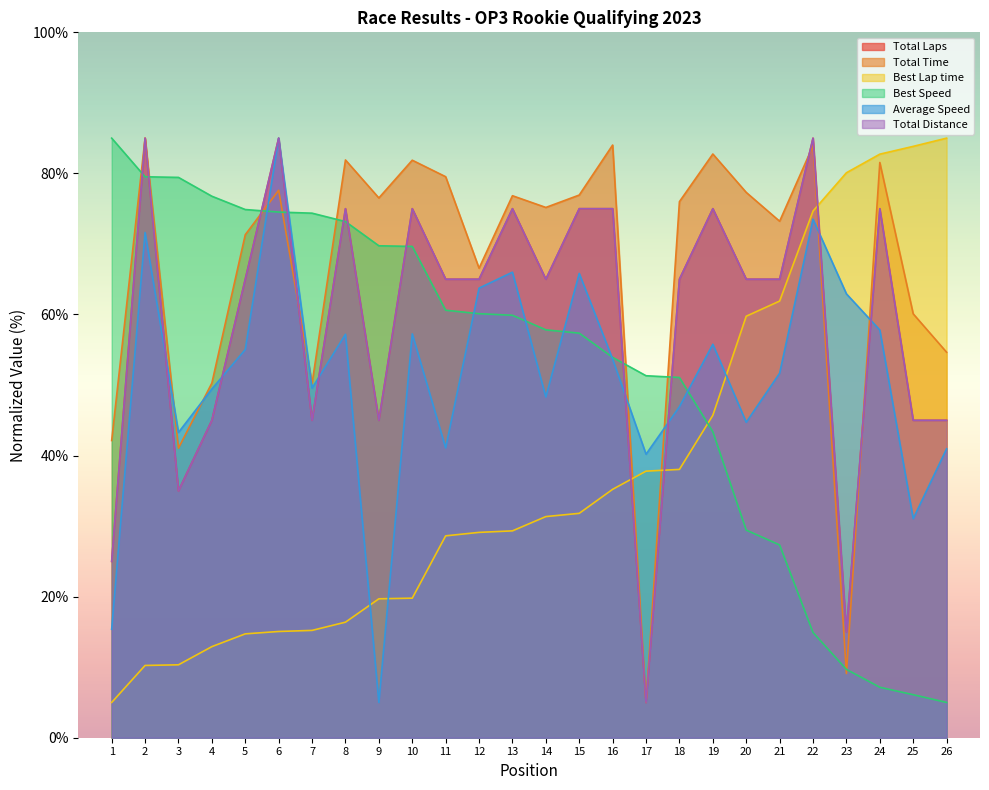

What is the sum of all Average Speed values?

1332.9